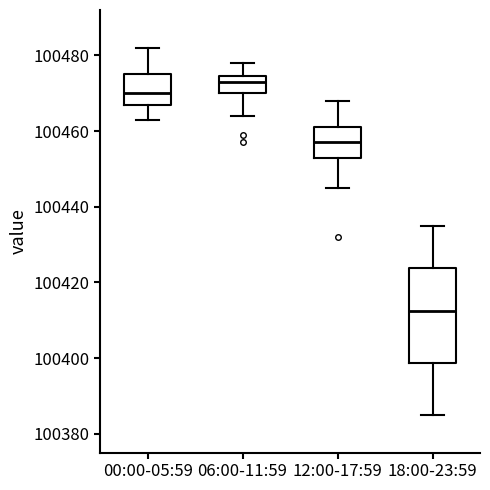

Reading left to right, read every box against the y-axis: the position of its median line, the range the box covers, and the ends of its whiskers. The values are not printed on the chart, so give them approximately, as read against the axis.

00:00-05:59: median 100470, box 100468 to 100476, whiskers 100464 to 100482
06:00-11:59: median 100474 (just below the box's upper edge), box 100470 to 100474, whiskers 100464 to 100478
12:00-17:59: median 100458, box 100452 to 100462, whiskers 100446 to 100468
18:00-23:59: median 100412, box 100398 to 100424, whiskers 100386 to 100436